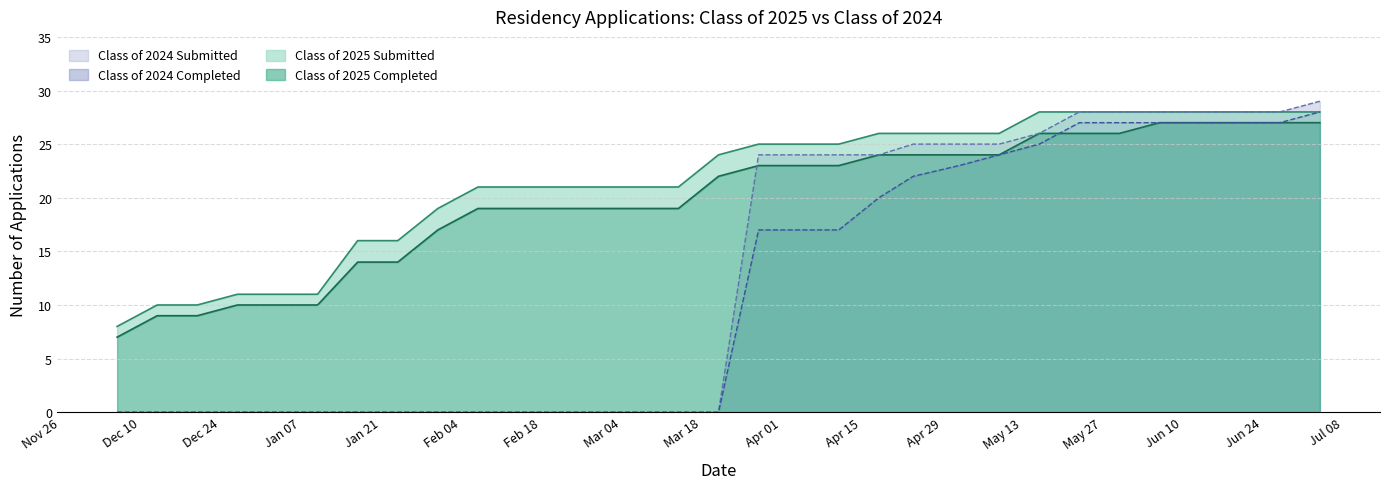

True or false: Class of 2025 Submitted and Class of 2024 Completed cross at least once.

False